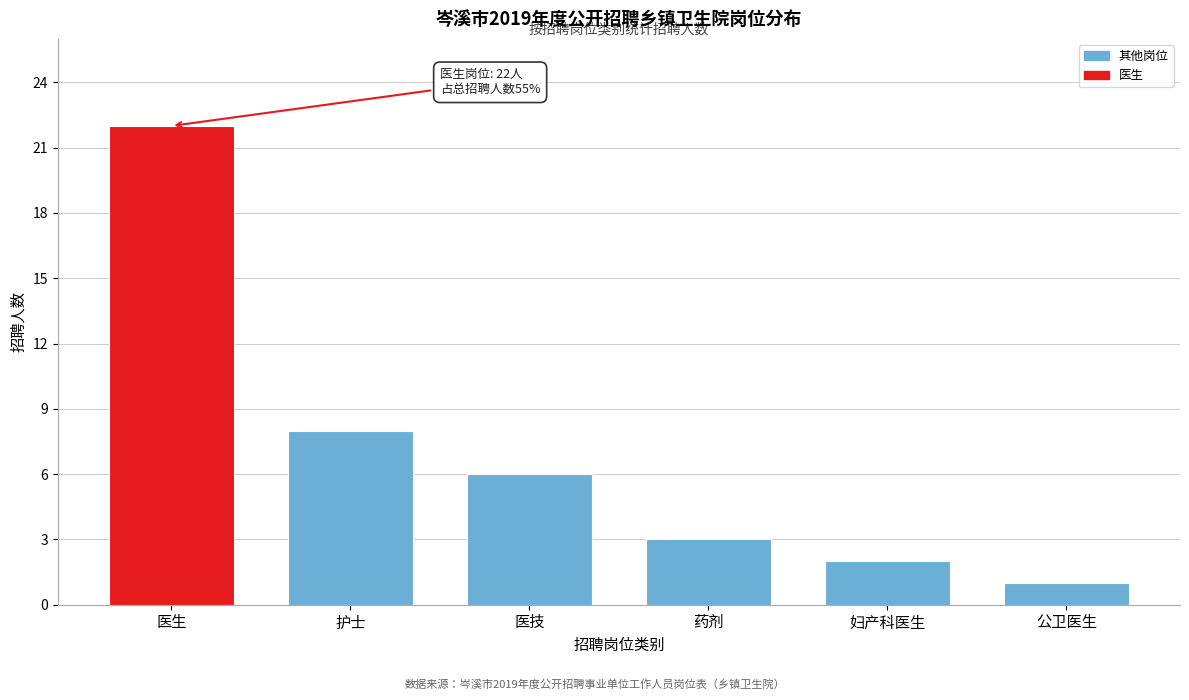

Reading left to right, what are all the values shown in this chart?

22	8	6	3	2	1